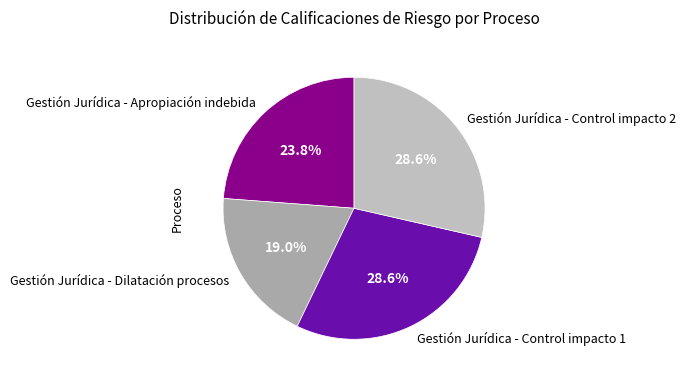

Which category has the smallest portion of the pie?

Gestión Jurídica - Dilatación procesos